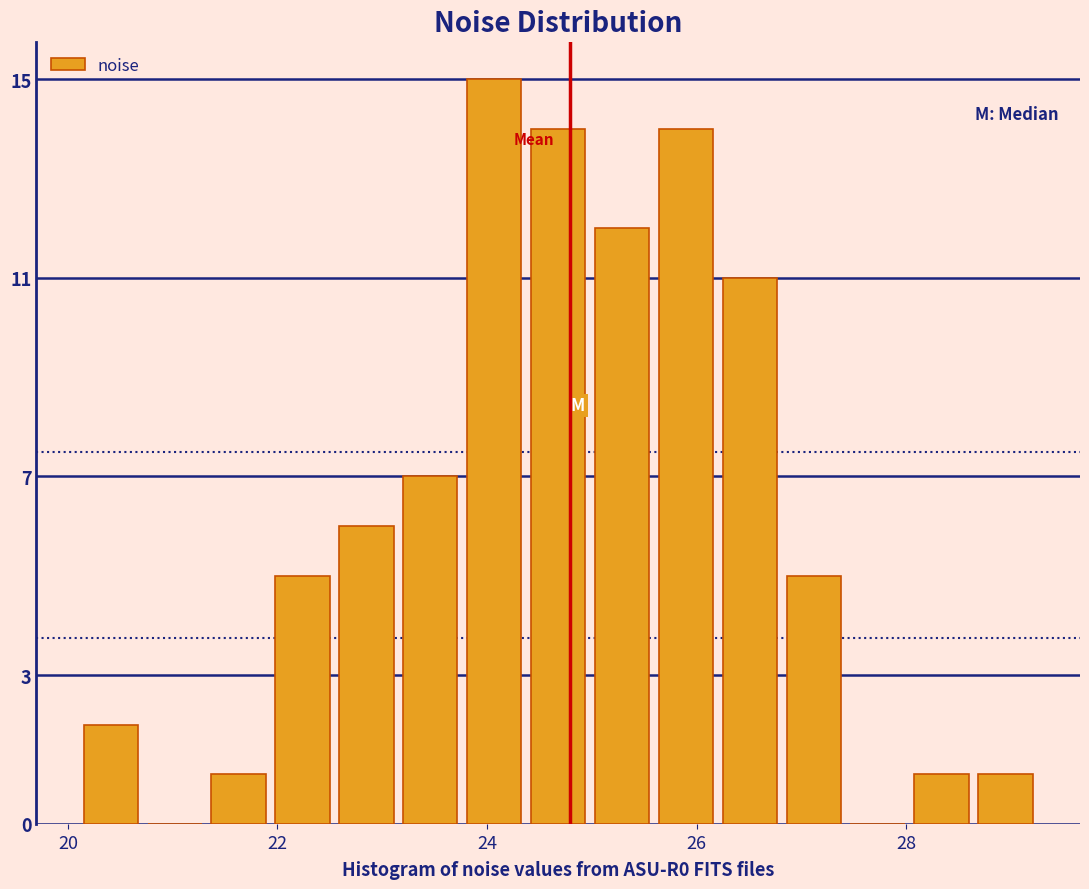

Read against the x-axis, roughly where is the centre of the tallest bar?

24.0